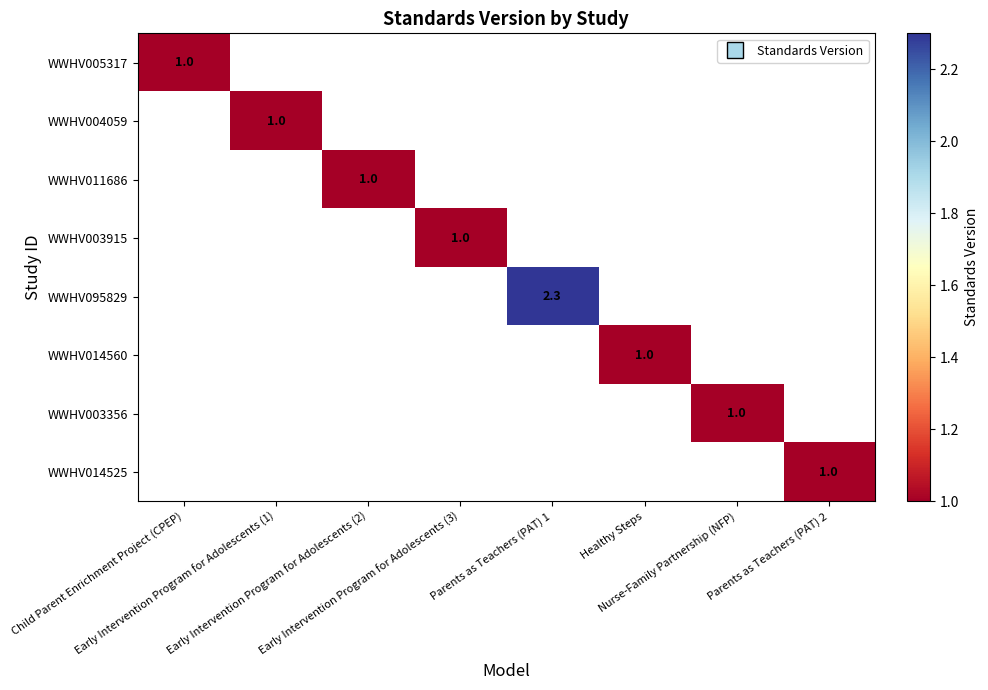

List the series in order of their peak value, lowest first.

WWHV005317, WWHV004059, WWHV011686, WWHV003915, WWHV095829, WWHV014560, WWHV003356, WWHV014525